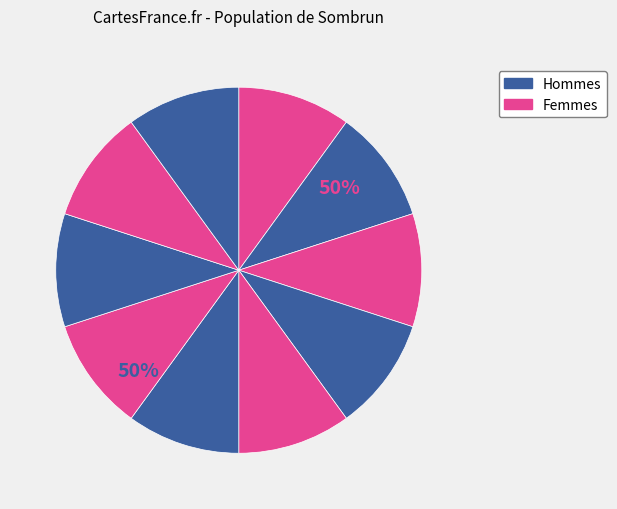

Does any single category account for the majority?

No